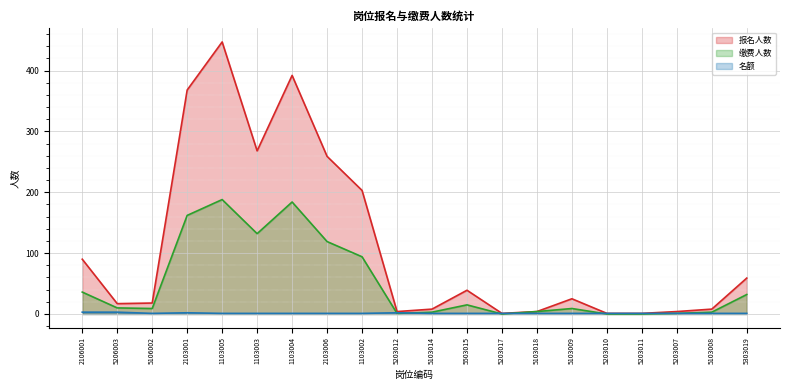

What is the sum of all 报名人数 values?

2216